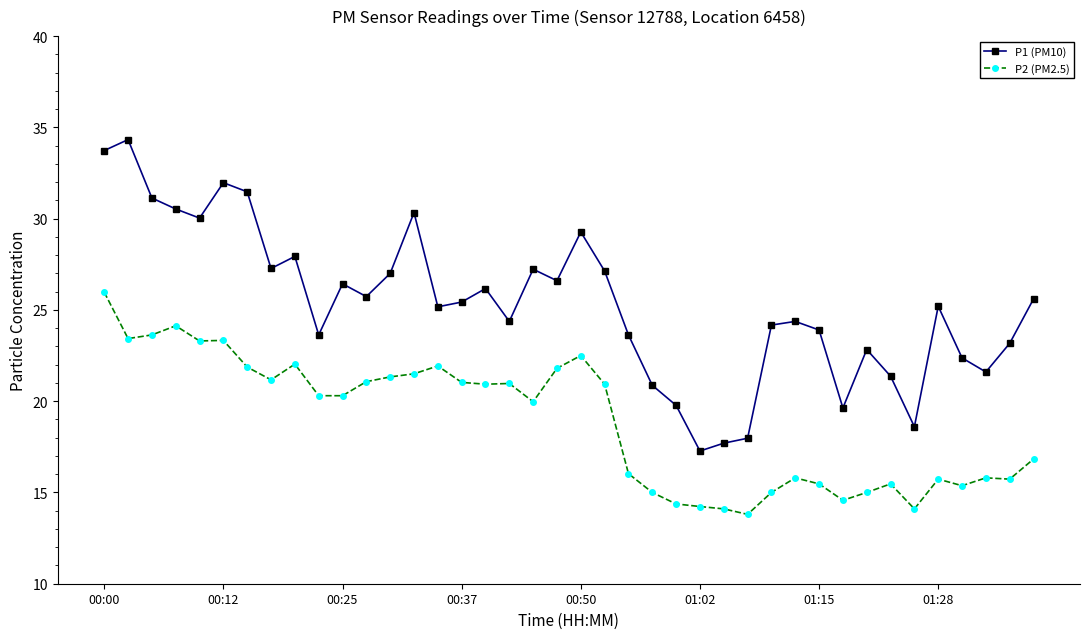

What is the value of the P2 (PM2.5) point at the 35th from the left?

14.1